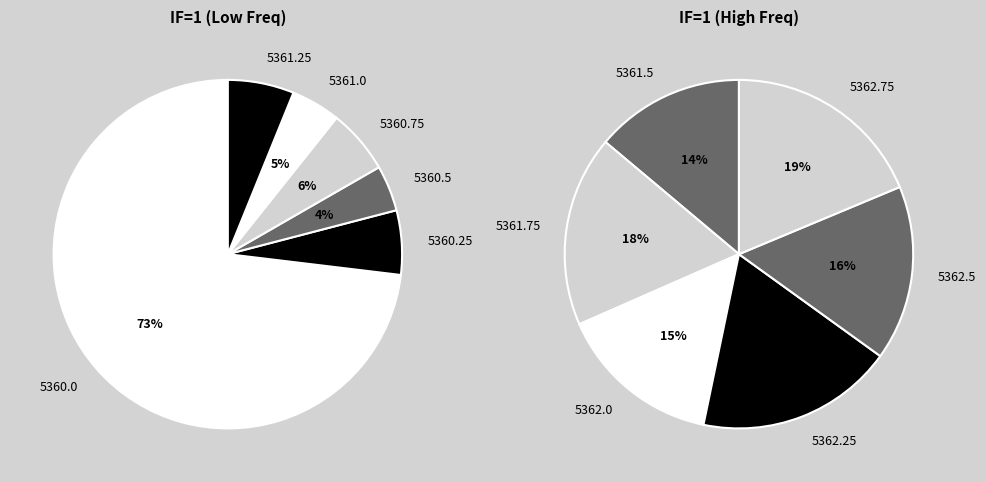

Which slice is the largest?

5360.0